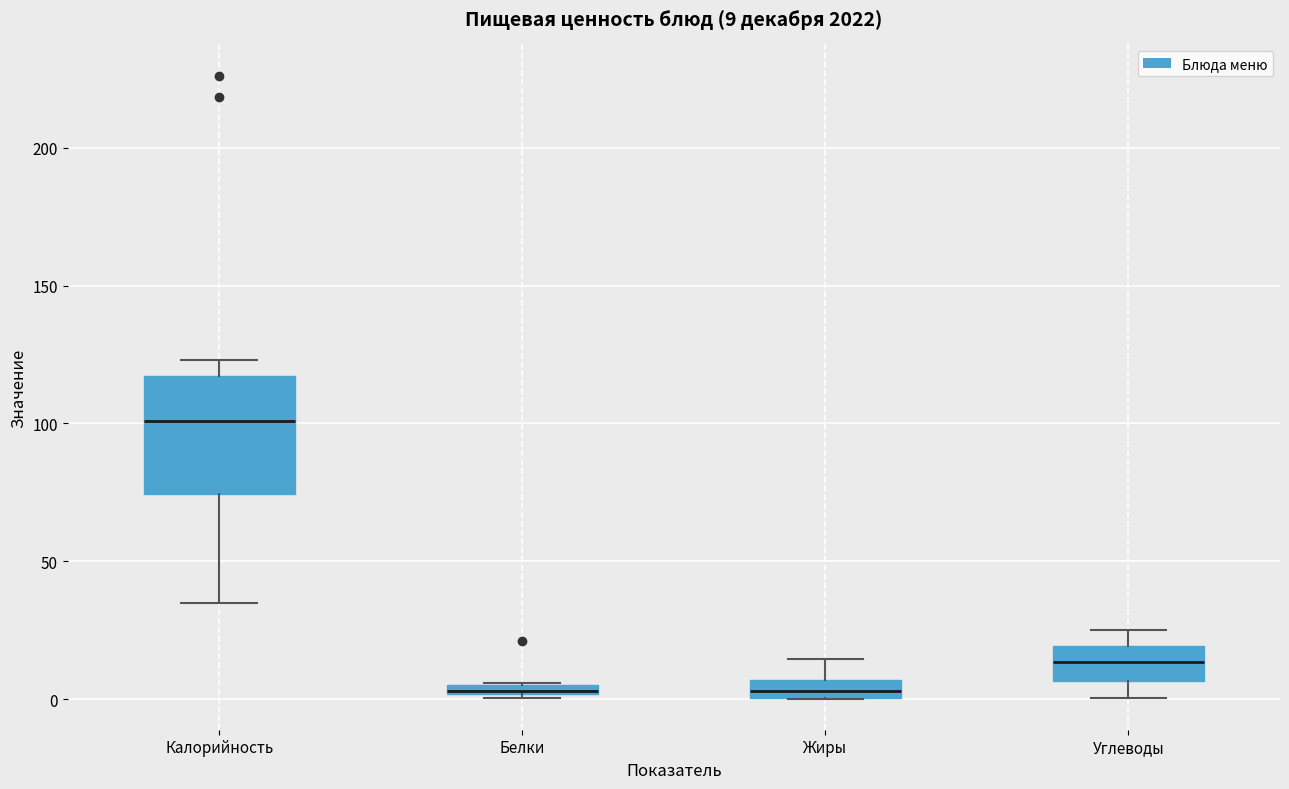

Comparing the boxes themselves (not the whiskers), which one is the tallest?

Калорийность